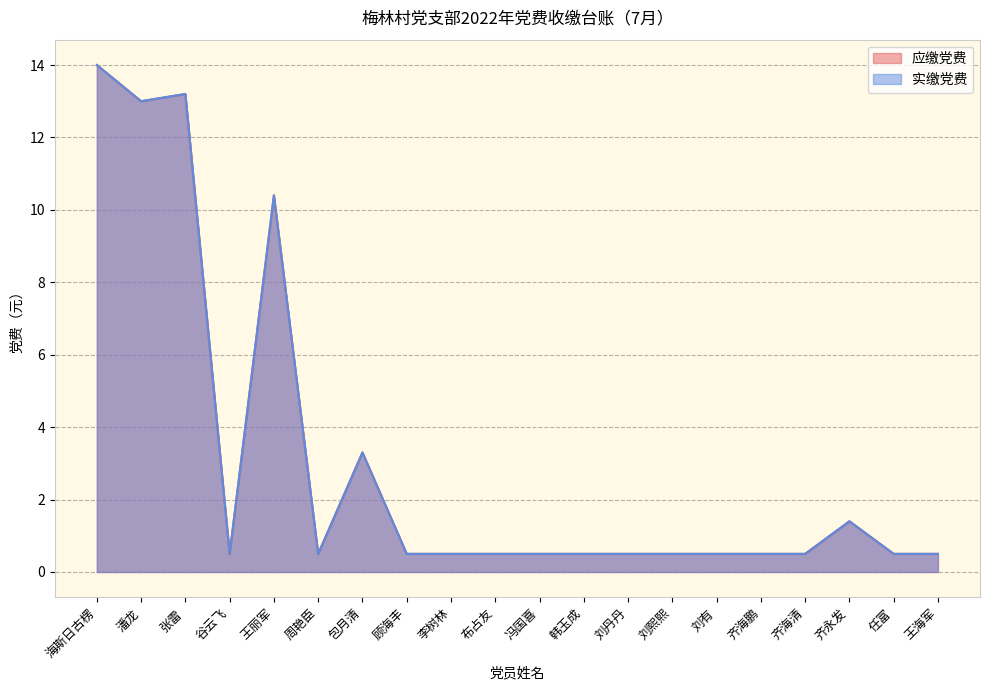

How many interior local peaks does the 应缴党费 series have?

4